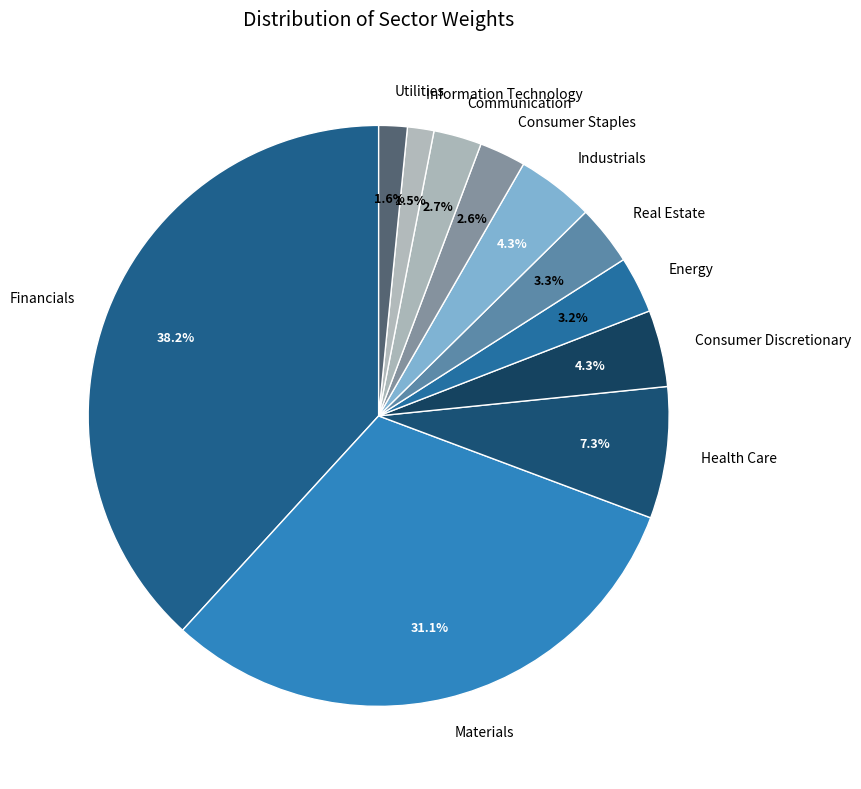

What percentage do Consumer Staples and Real Estate together represent?

5.9%